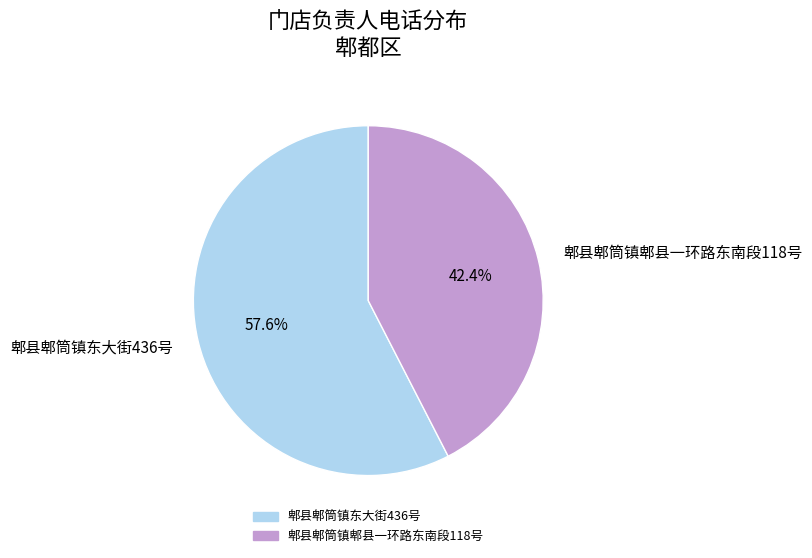

Approximately how many times larger is the value at 郫县郫筒镇东大街436号 compared to 郫县郫筒镇郫县一环路东南段118号?

1.4